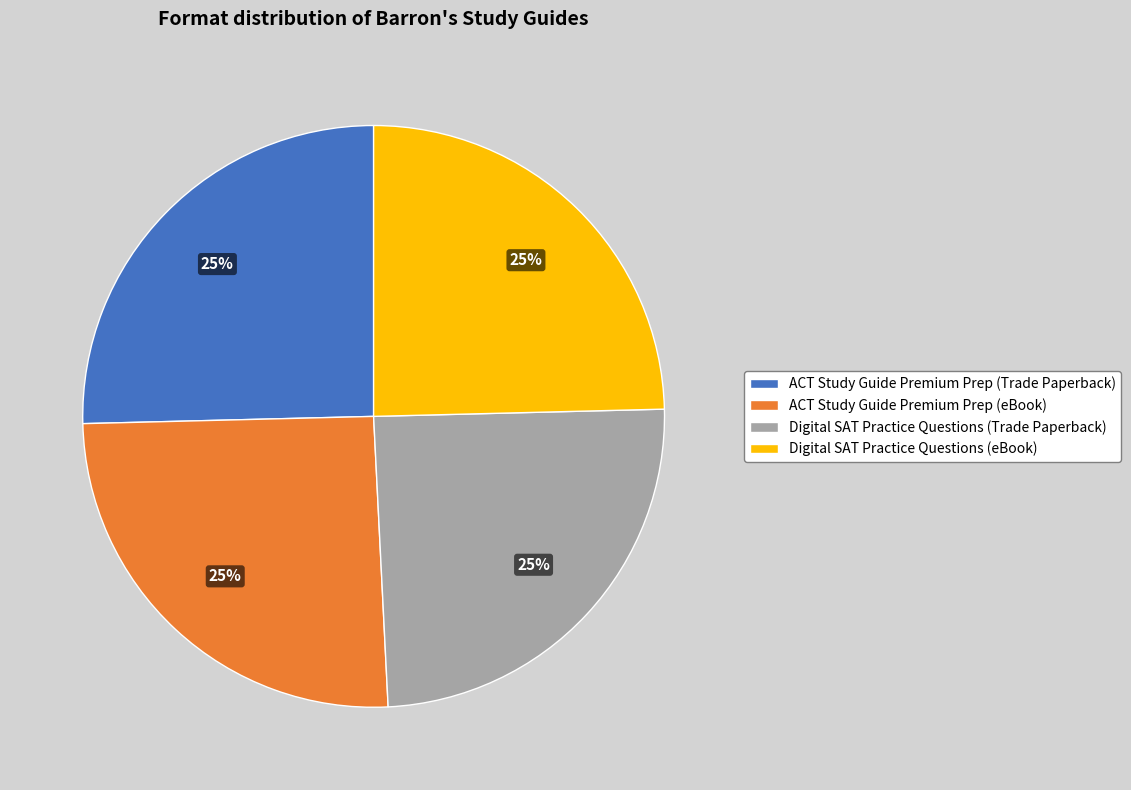

What percentage is the Digital SAT Practice Questions (Trade Paperback) slice, to the nearest percent?

25%